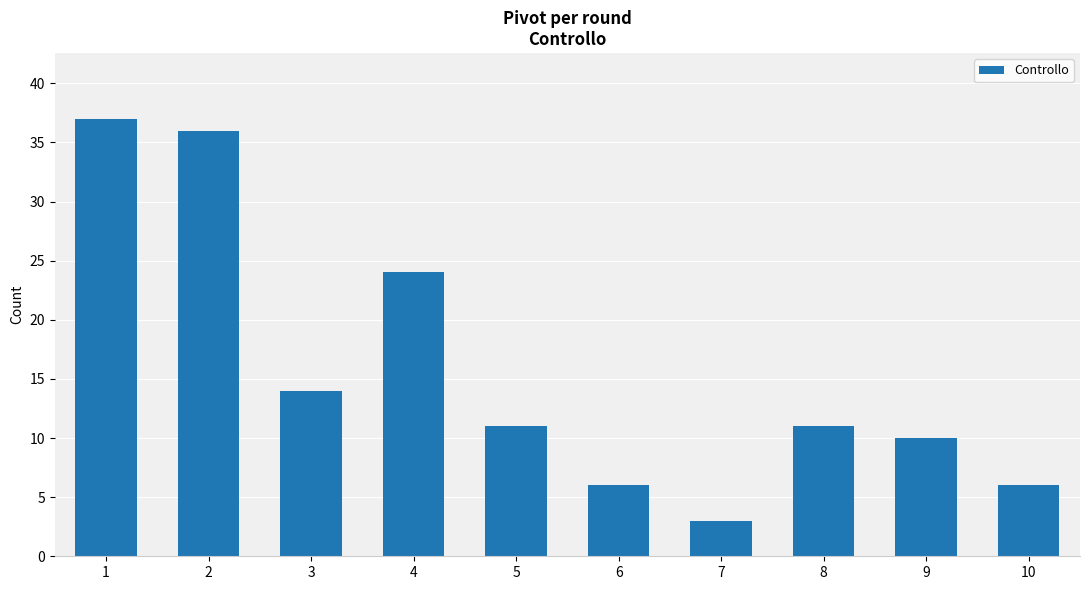

What is the sum of the values at 3 and 7?

17